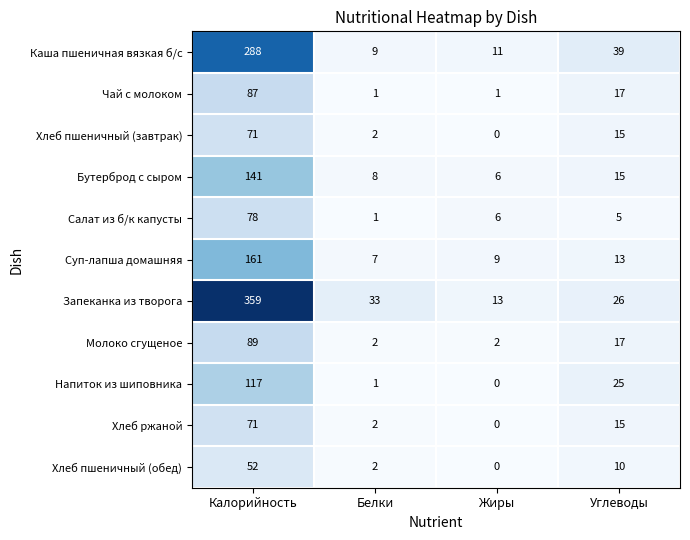

Count the number of data series in this chart.

11